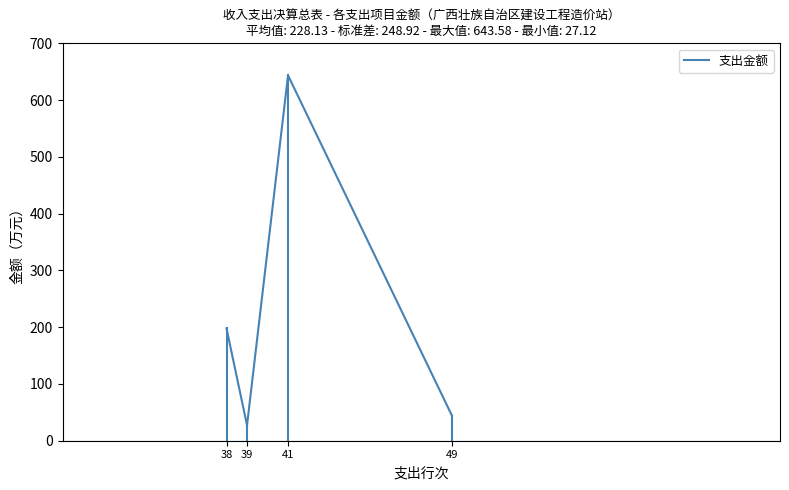

Reading left to right, list all the values displayed in this chart.

197.9	27.1	643.6	44.0